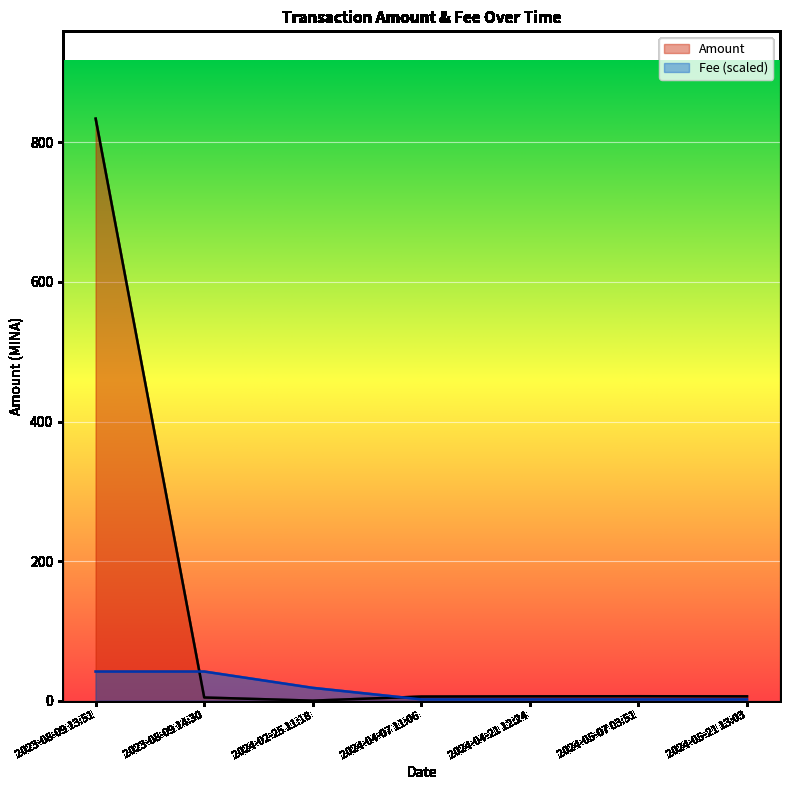

Between 2024-04-07 11:06 and 2024-05-21 13:03, which is larger?

2024-05-21 13:03